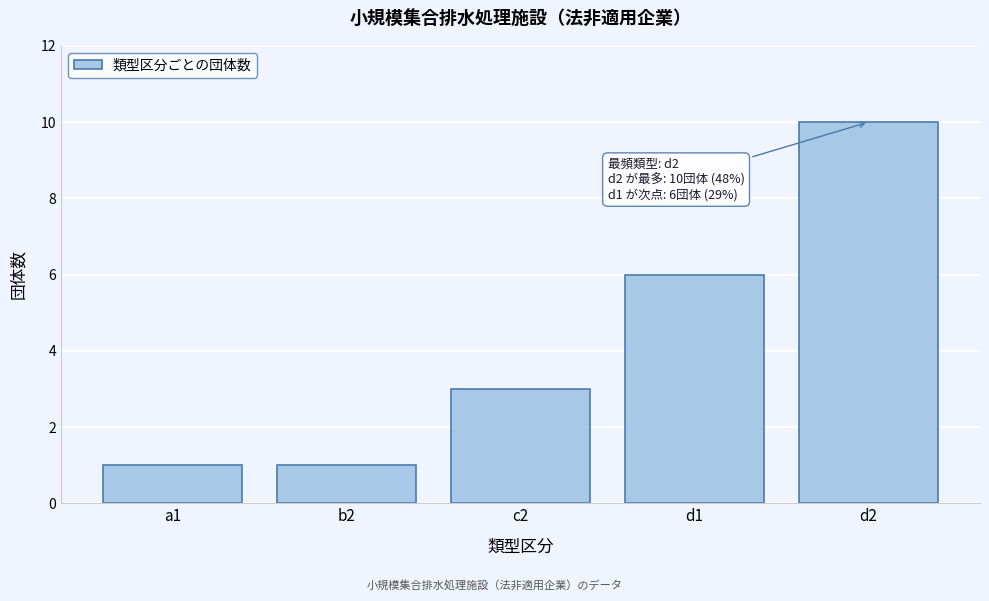

Reading left to right, extract all data points from this chart.

1	1	3	6	10